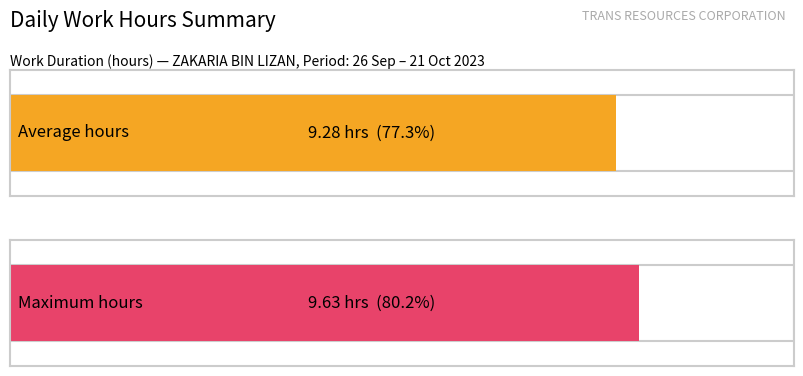

Are the bars grouped side by side (vs. stacked)?

No